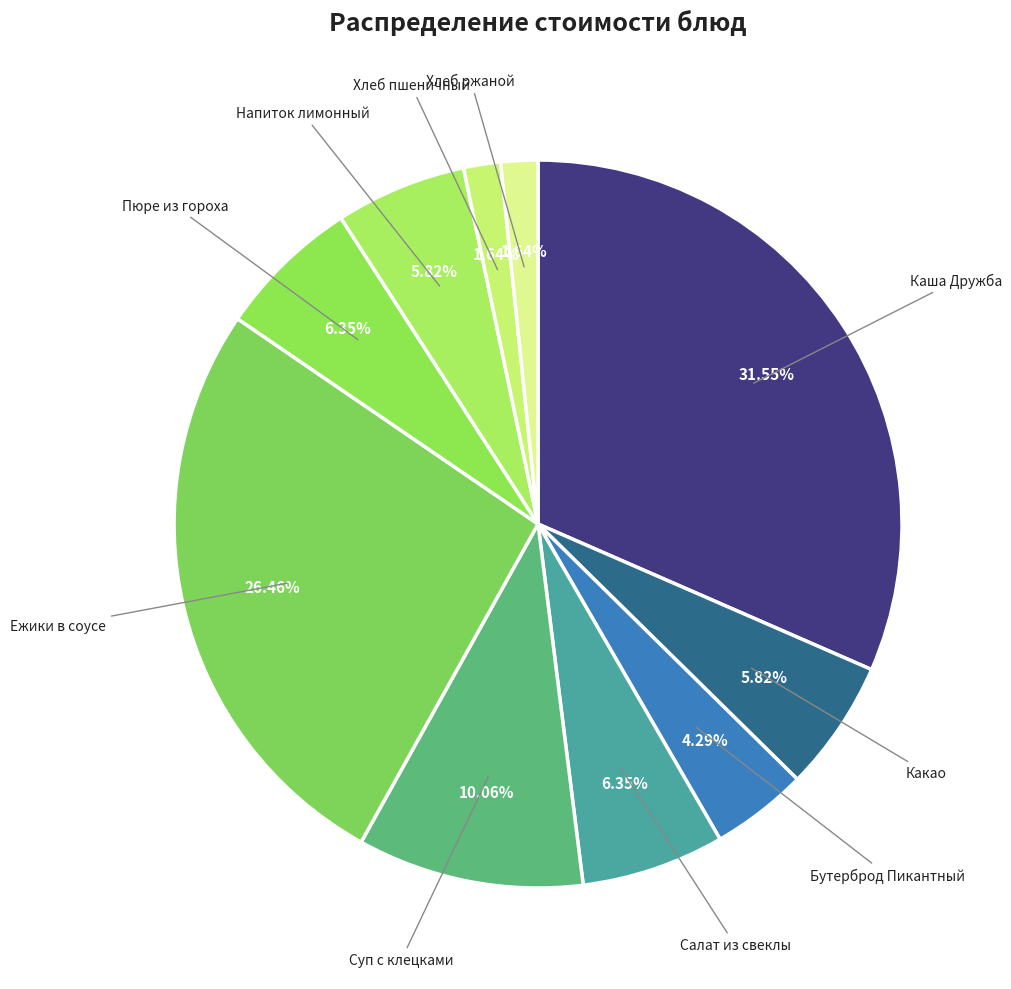

How many slices are in this pie chart?

10